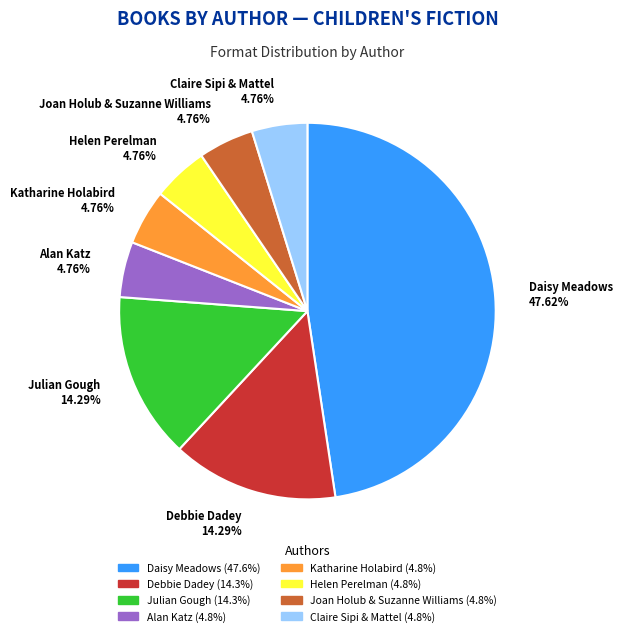

To the nearest percent, what is the difference between the Debbie Dadey and Alan Katz slice percentages?

10%